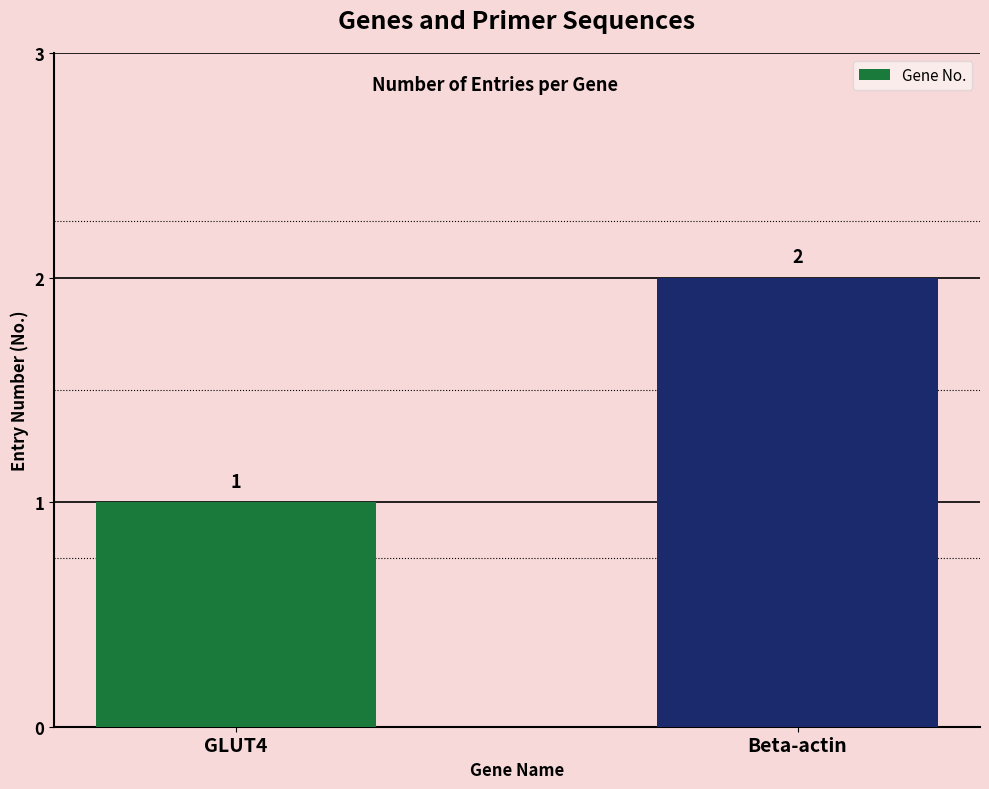

True or false: the data shows 3 at Beta-actin.

False